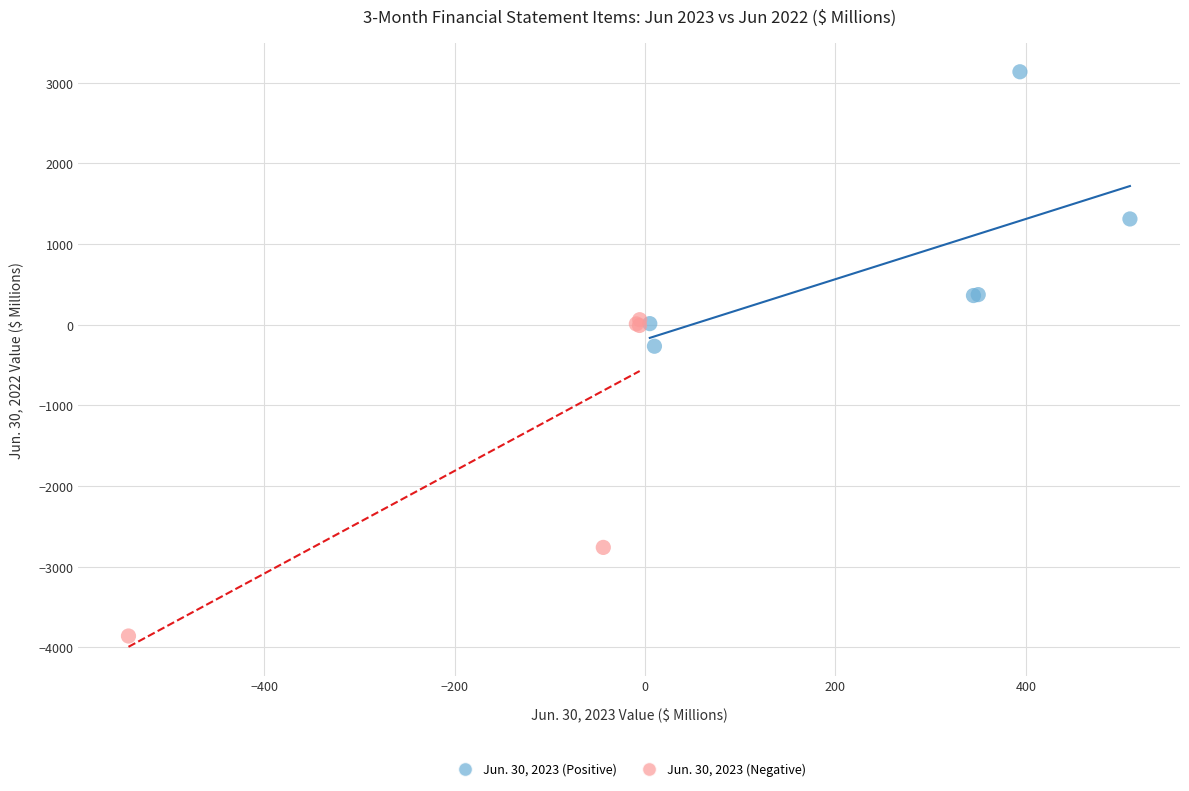

What are all the series names shown in the legend?

Jun. 30, 2023 (Positive), Jun. 30, 2023 (Negative)